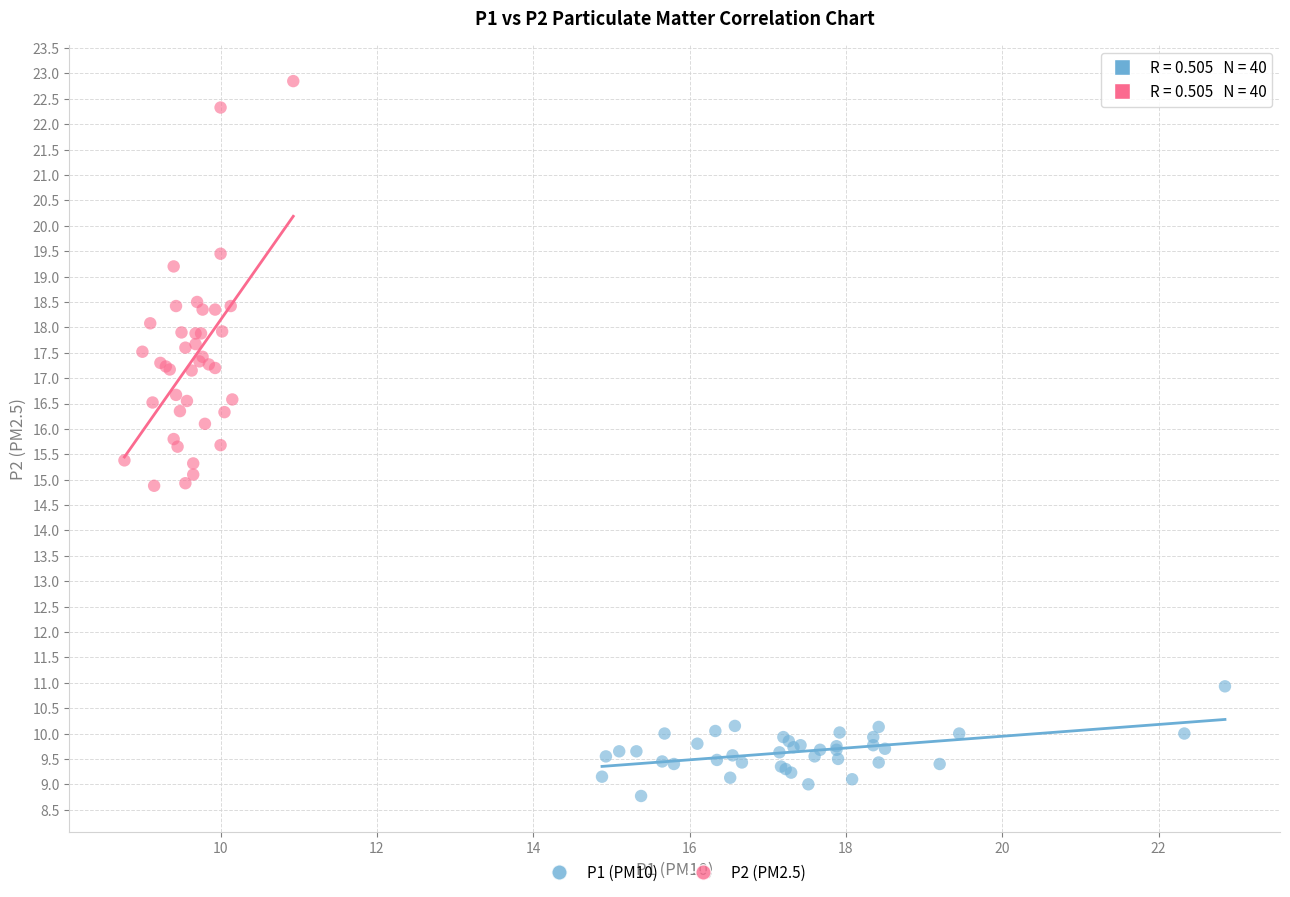

Which series reaches the maximum Y coordinate?

P2 (PM2.5)